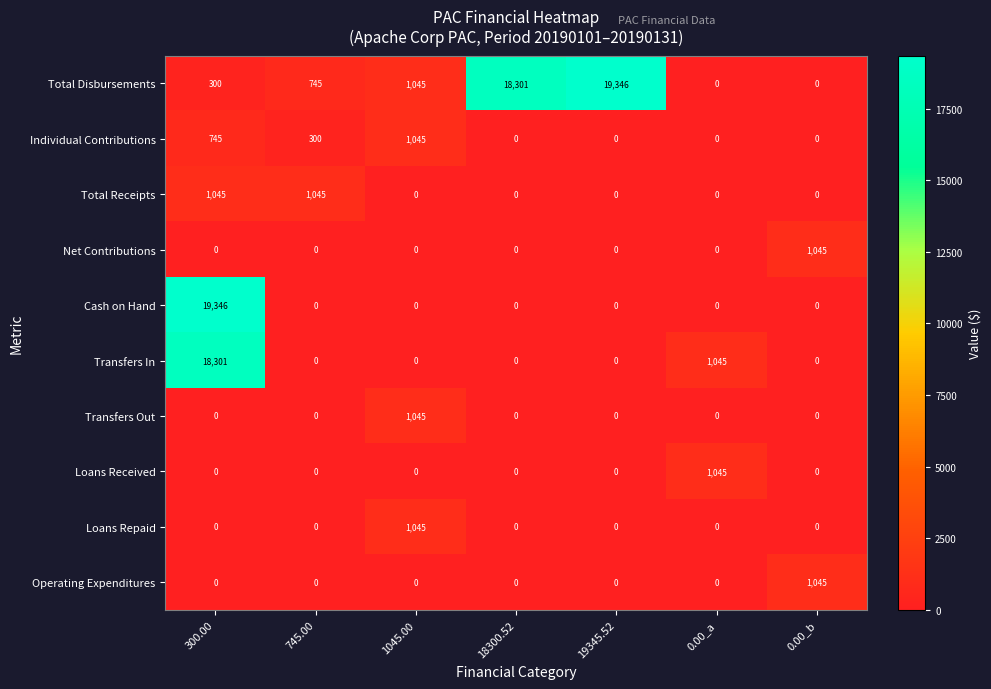

True or false: Operating Expenditures has a value of 0 at 300.00.

True